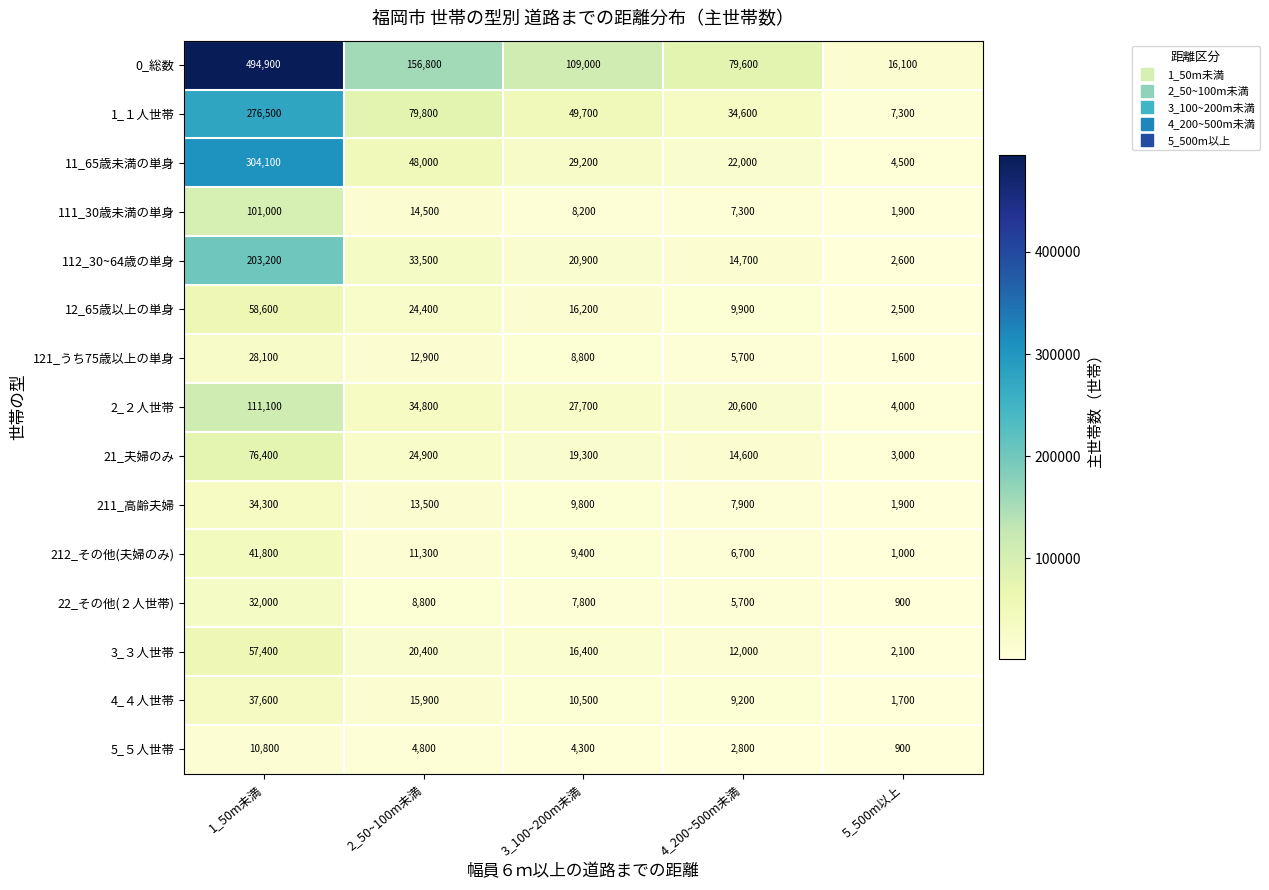

What is the sum of the 211_高齢夫婦 values at 4_200~500m未満 and 3_100~200m未満?

17700